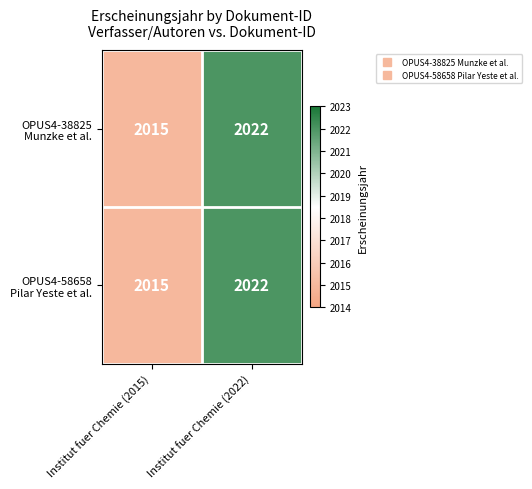

What is the total value across all series at Institut fuer Chemie (2022)?

4044